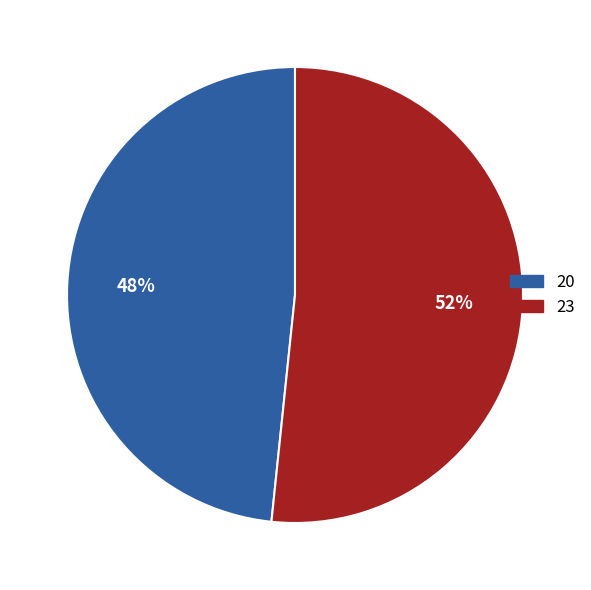

The 23 slice represents 52% of the pie. True or false?

True